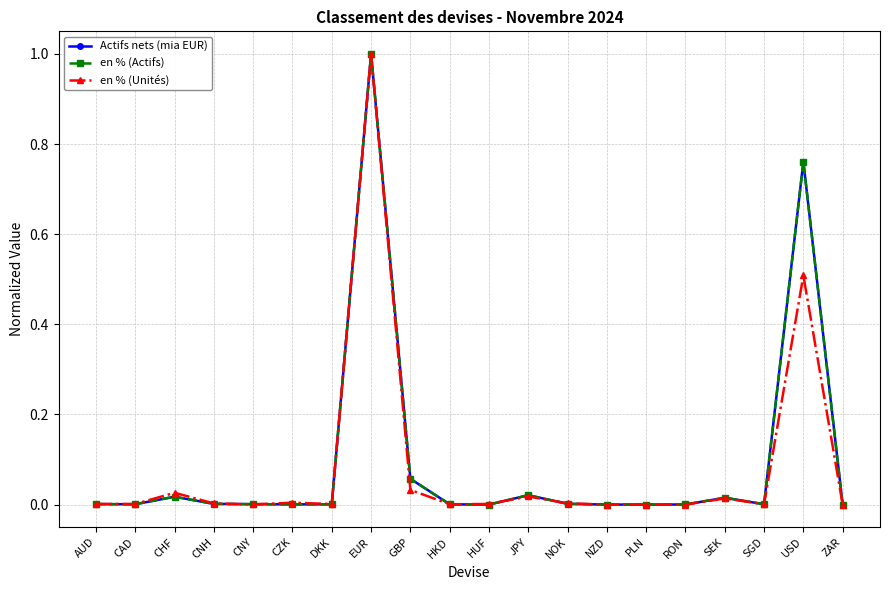

What is the label of the 6th point from the right?

PLN